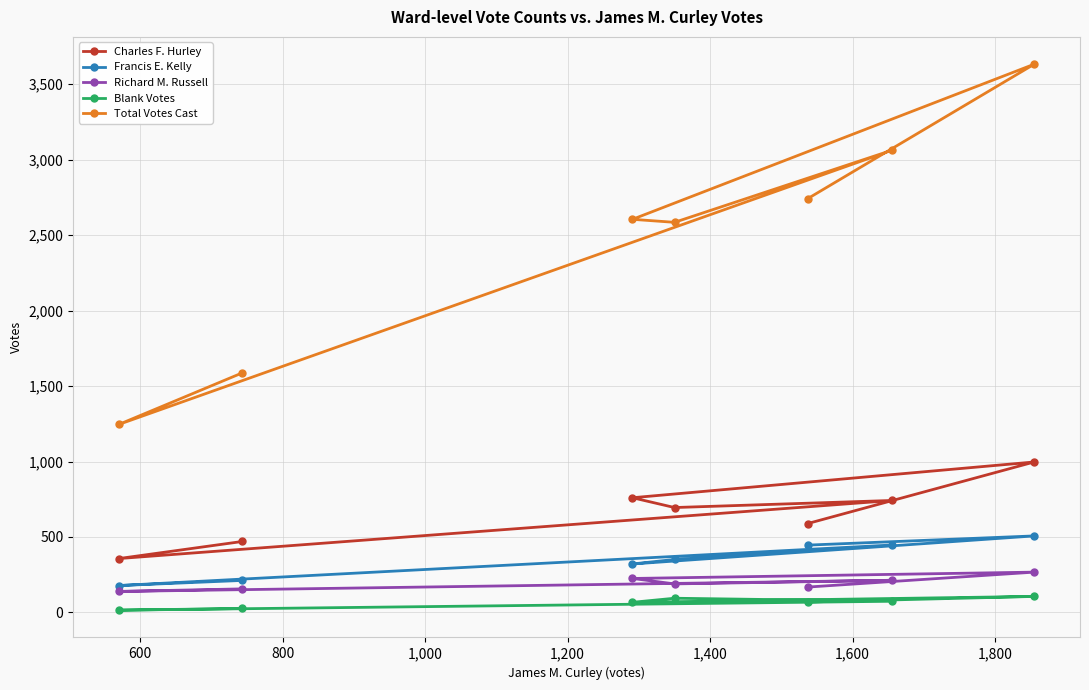

Is this an area chart (filled region under the line)?

No